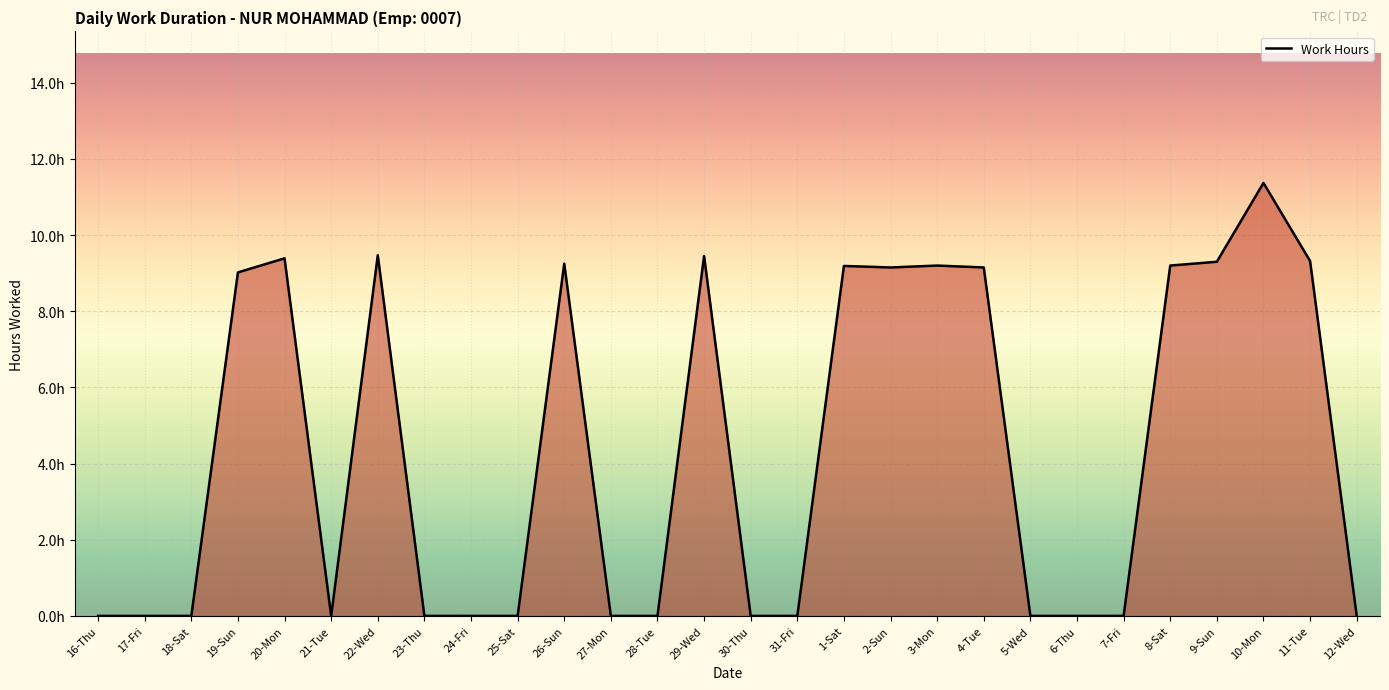

Is this an area chart (filled region under the line)?

Yes